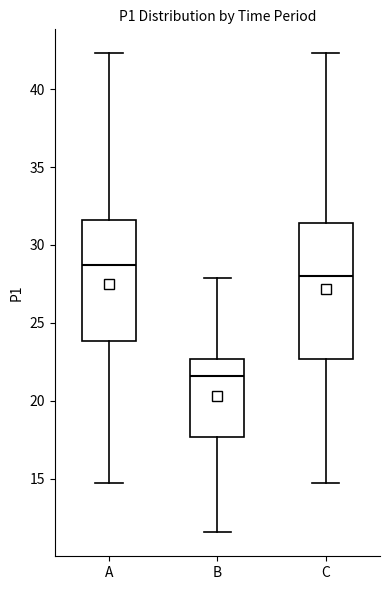

Which box's median line is the lowest?

B